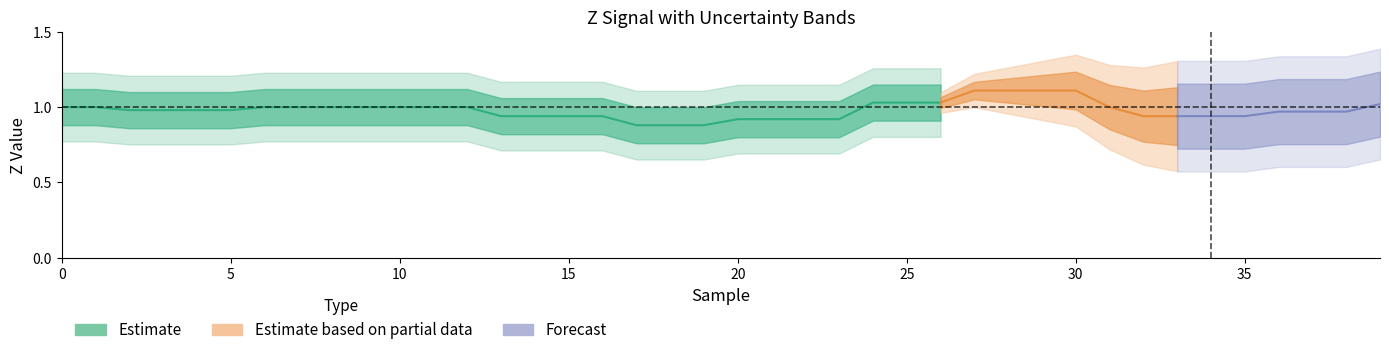

Is the value of Z at 26 greater than the value of X at 17?

Yes